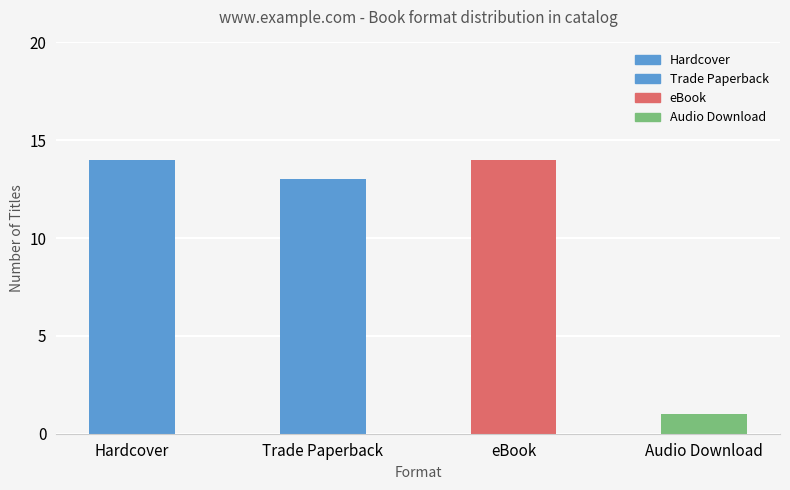

What is the sum of the values at Hardcover and Trade Paperback?

27